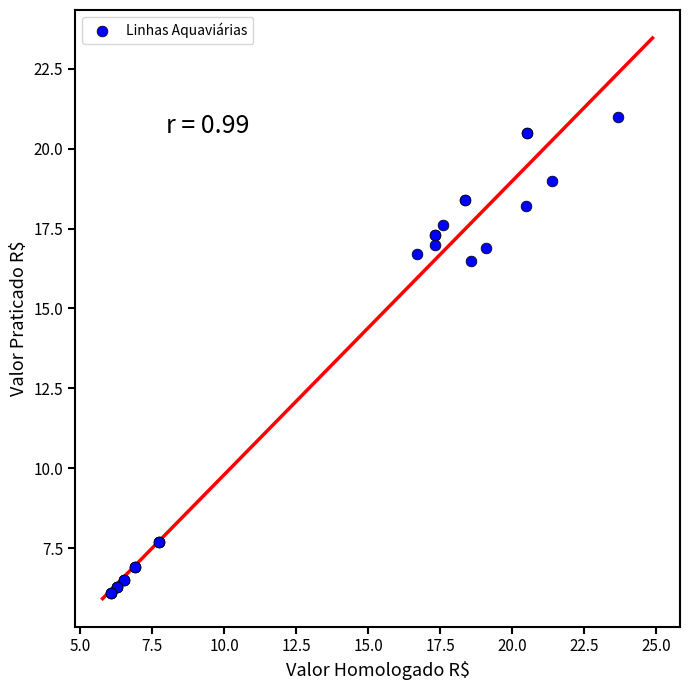

What Y value in the scatter plot is closest to 13?

16.5